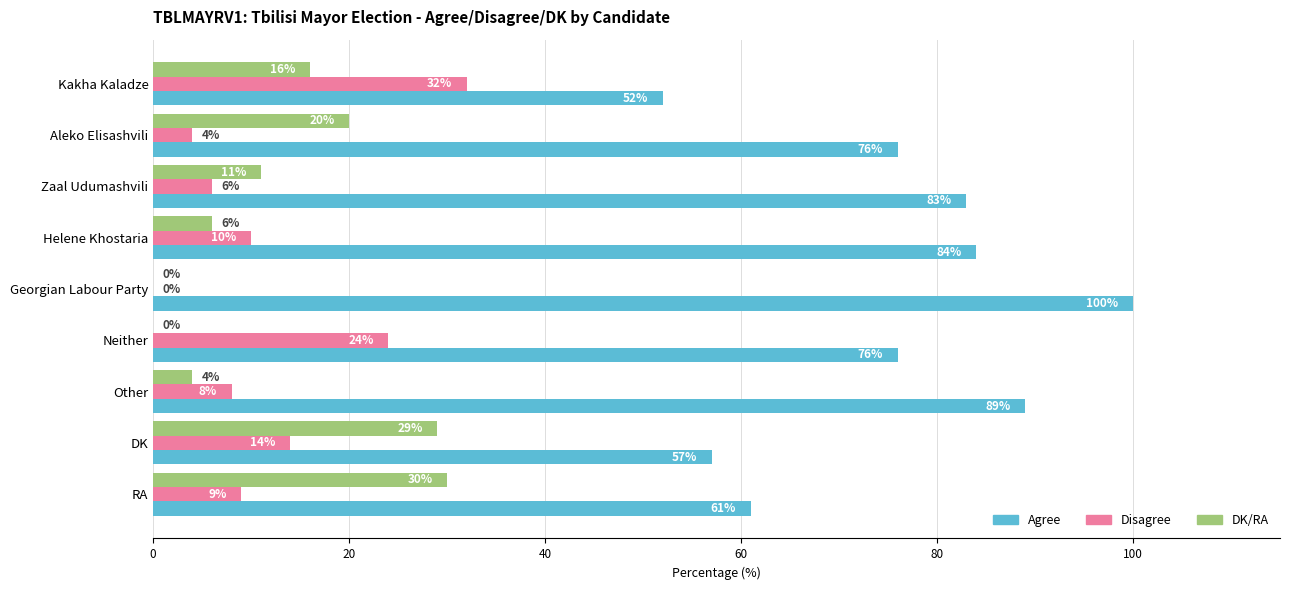

What is the sum of all Agree values?

678